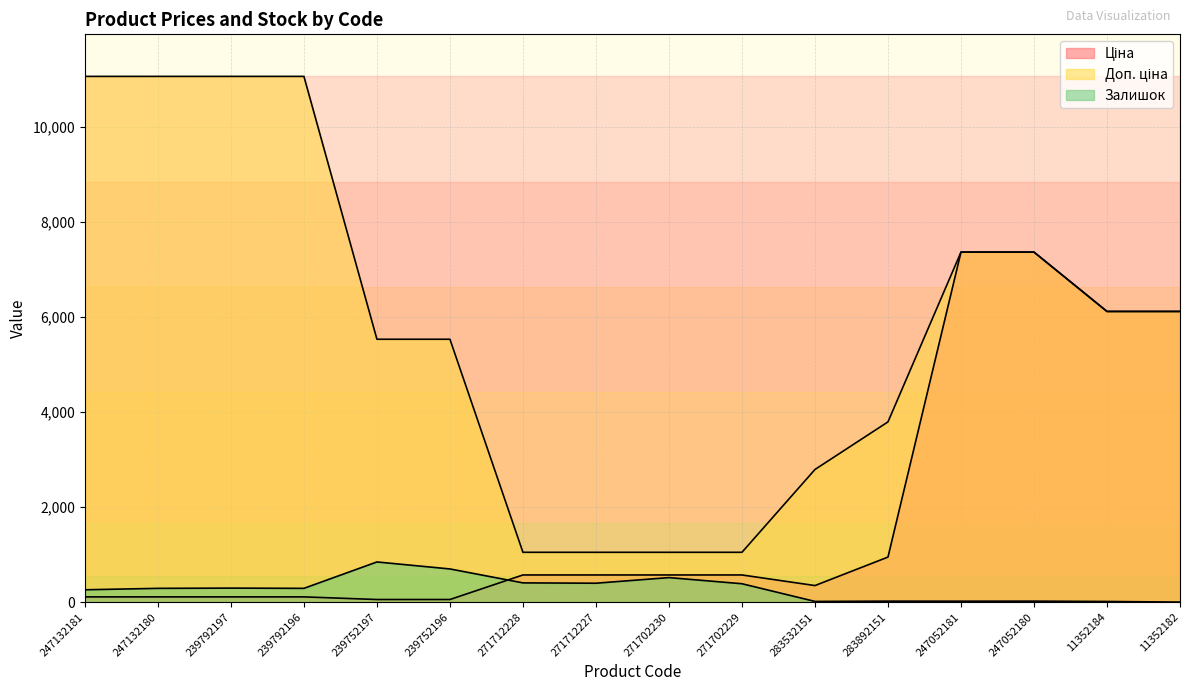

Is the value of Доп. ціна at 239792196 greater than the value of Ціна at 247132180?

Yes